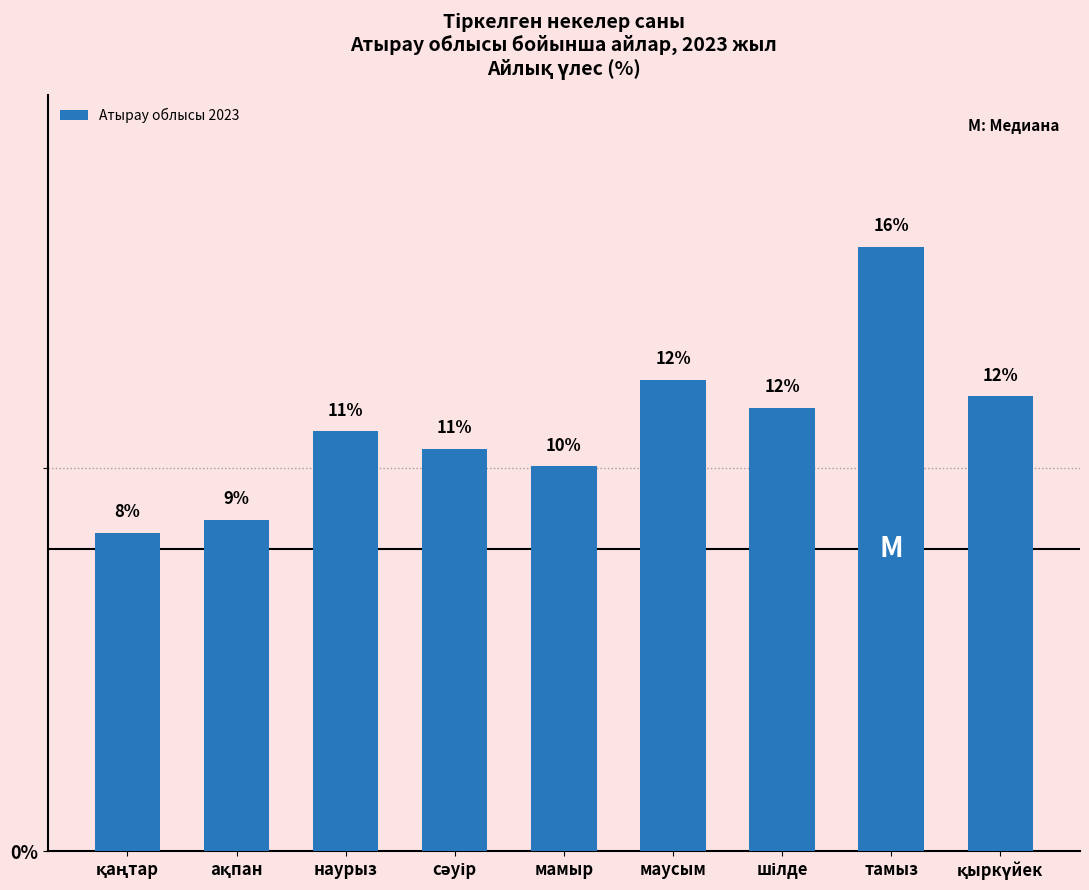

What is the difference between the maximum and minimum values?

7.5